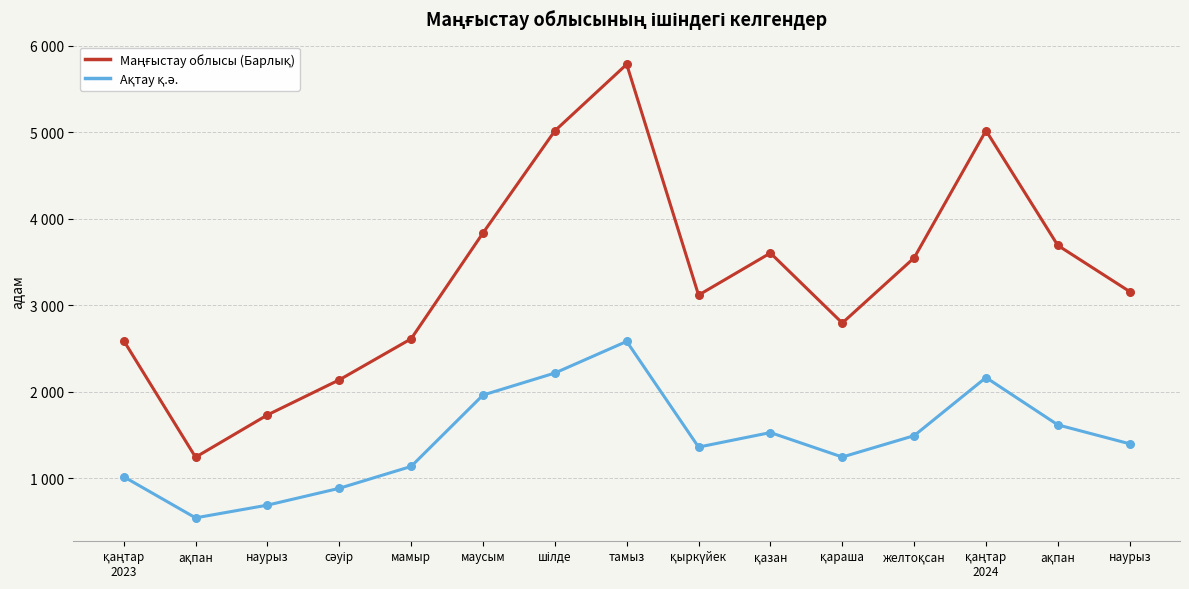

What is the total value across all series at қыркүйек?

4475